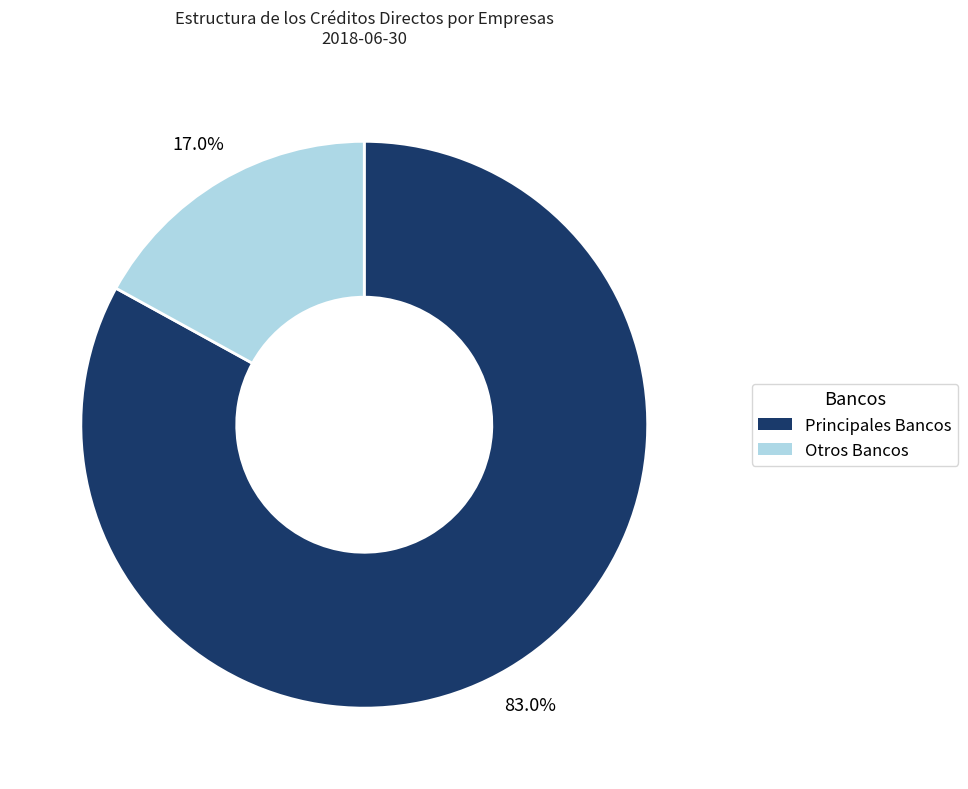

Is there a majority slice in this chart?

Yes